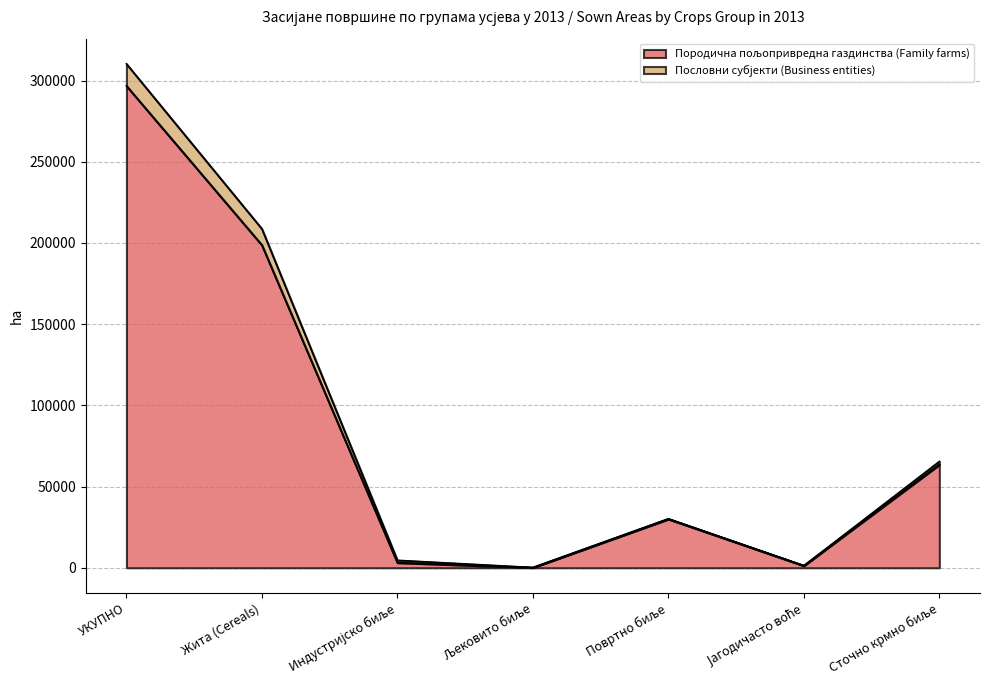

At which label does Пословни субјекти (Business entities) first exceed 30172?

УКУПНО